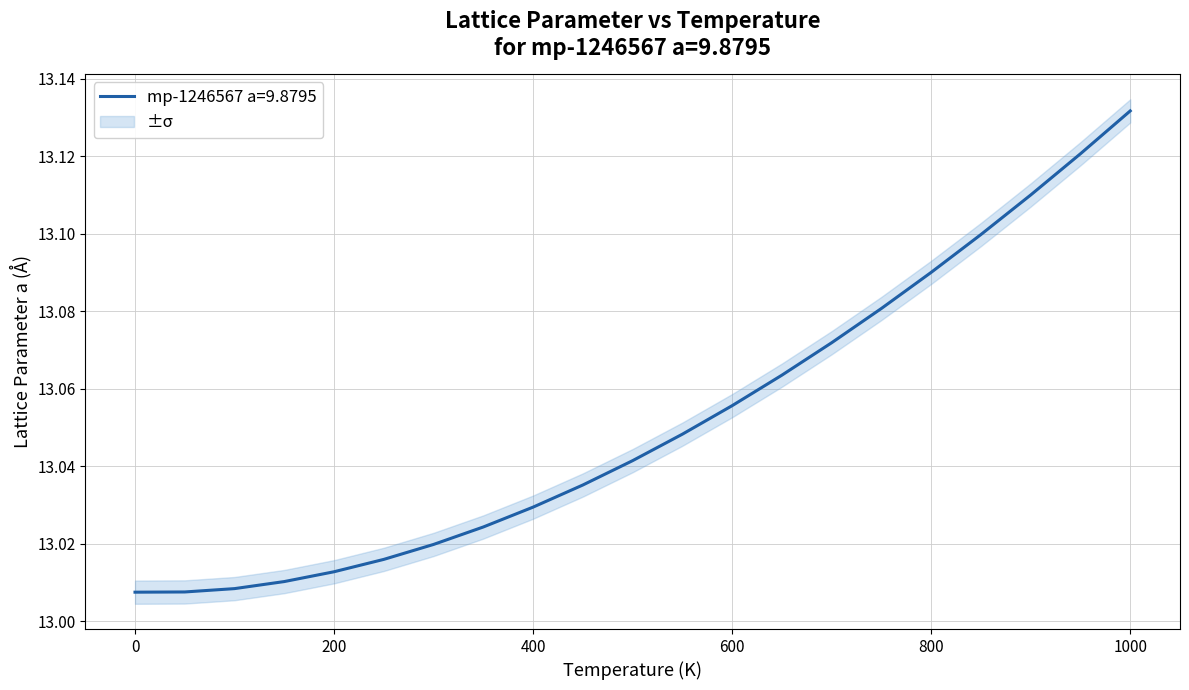

True or false: there are more than 1 points higher than both neighbors.

False